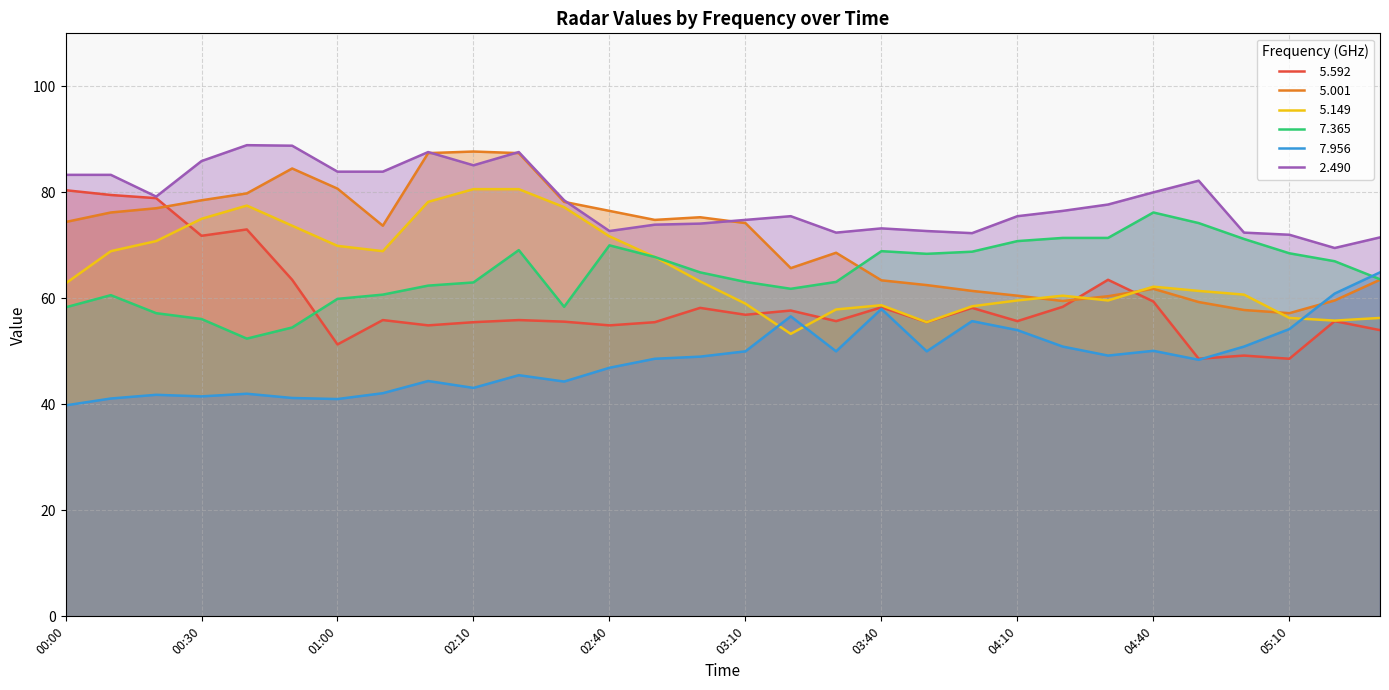

What is the spread (max minus min) of values at 04:00?

16.6